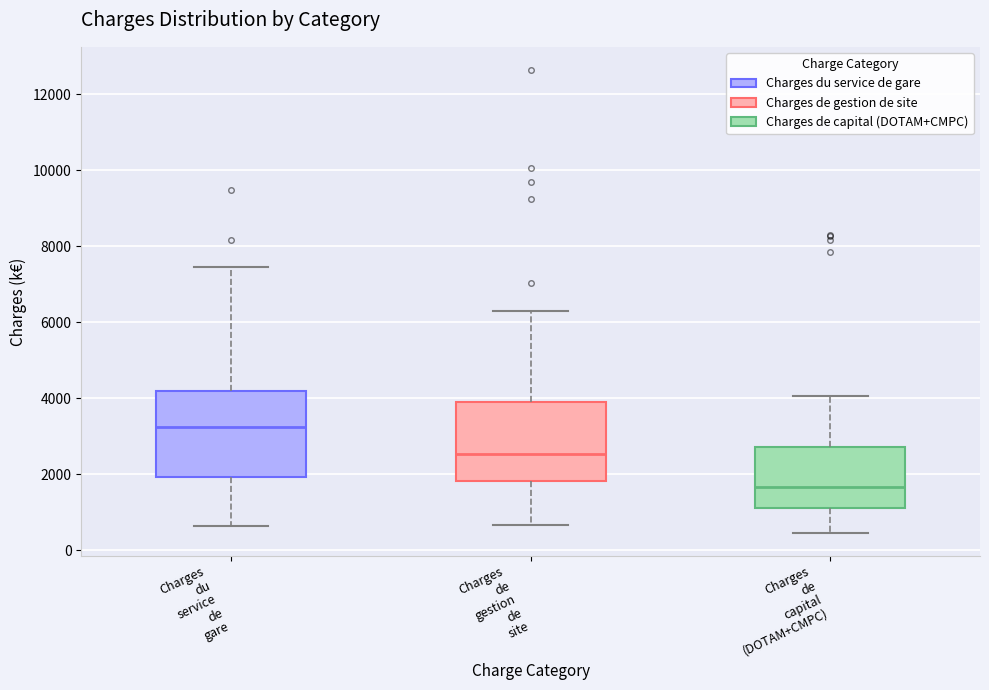

Reading left to right, read every box against the y-axis: the position of its median line, the range the box covers, and the ends of its whiskers. The values are not printed on the chart, so give them approximately, as read against the axis.

Charges du service de gare: median 3200, box 2000 to 4200, whiskers 600 to 7400
Charges de gestion de site: median 2600, box 1800 to 3800, whiskers 600 to 6200
Charges de capital (DOTAM+CMPC): median 1600, box 1200 to 2800, whiskers 400 to 4000